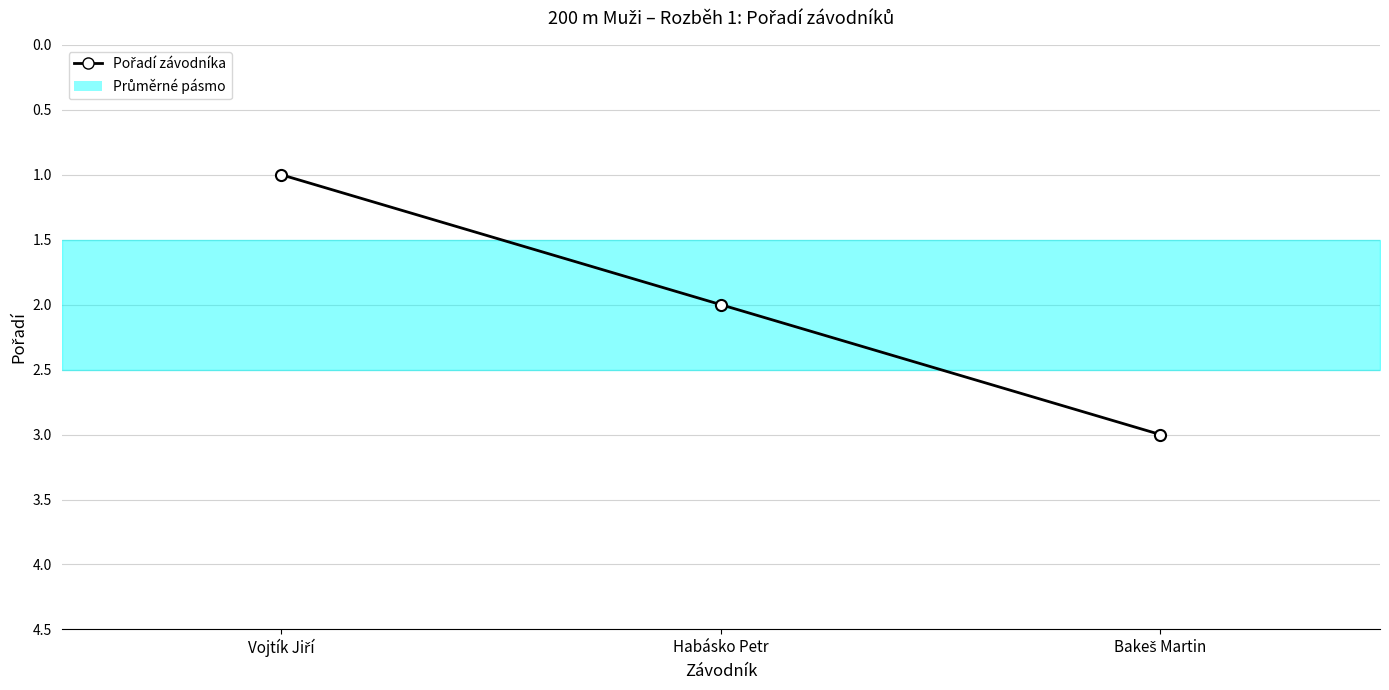

Where is the data nearest to the value 2?

Habásko Petr